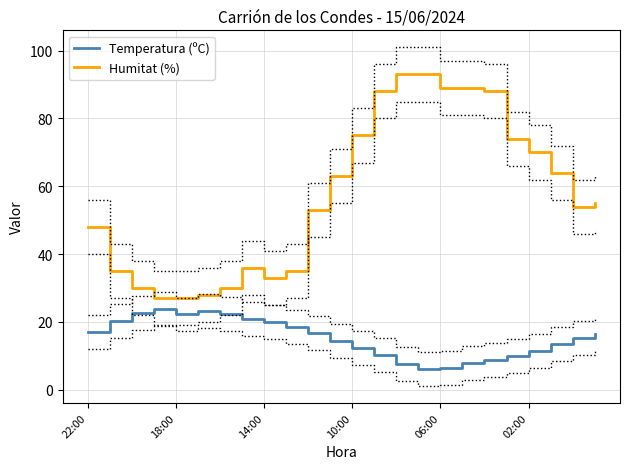

Does the chart display data point markers on the line(s)?

No